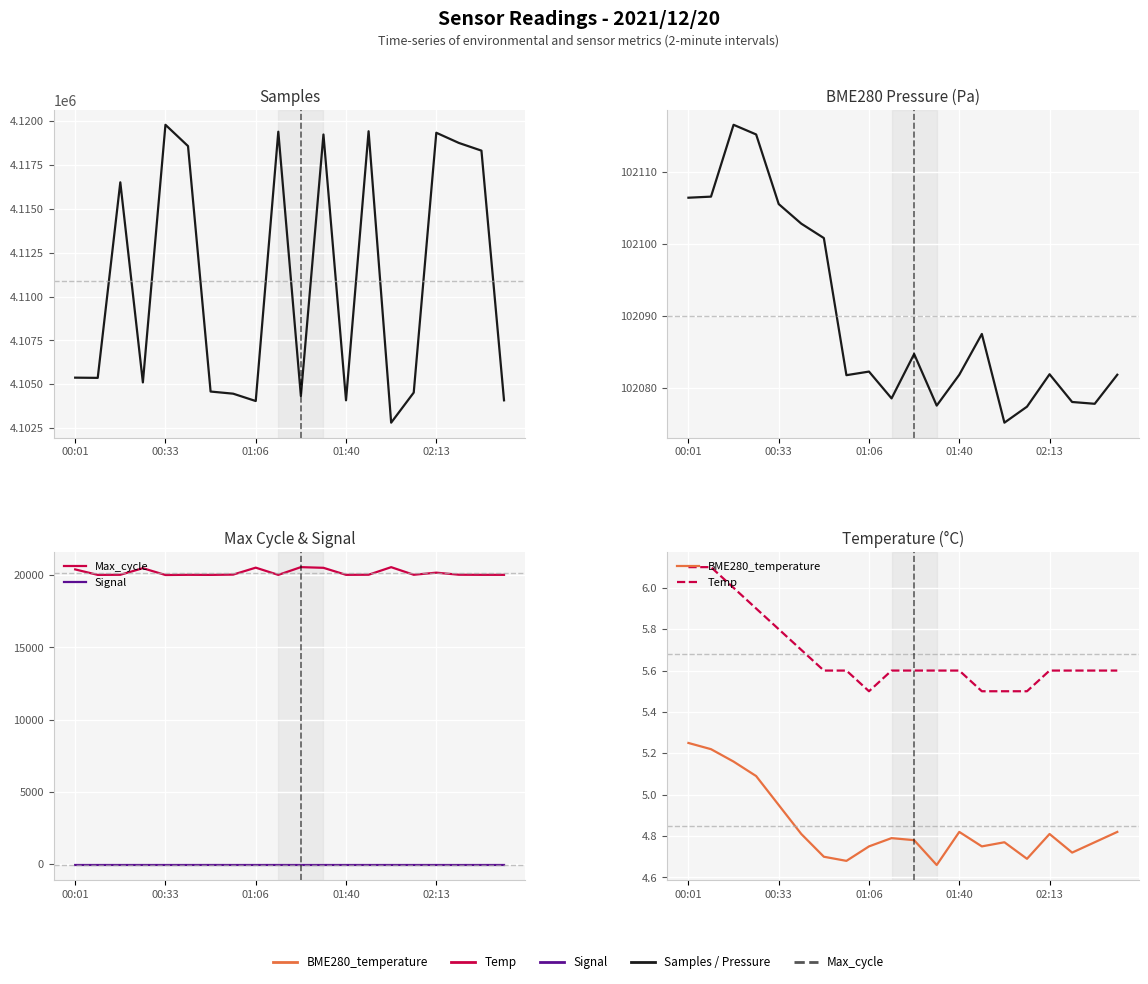

True or false: Max_cycle and Signal intersect in this chart.

False